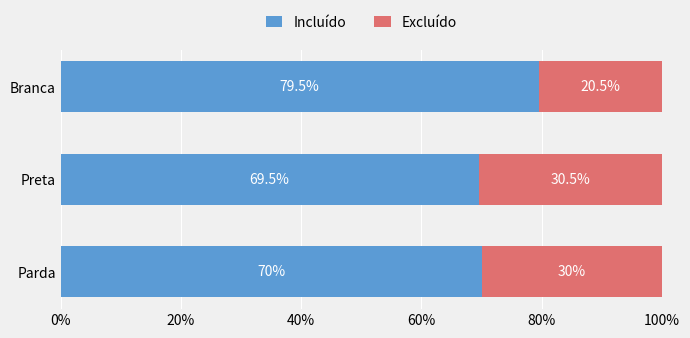

The value of Incluído at Parda is 70.0. True or false?

True